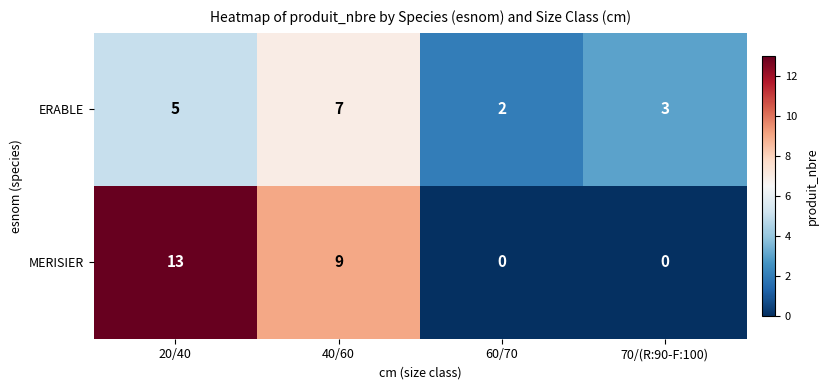

Read the ERABLE value at 70/(R:90-F:100).

3